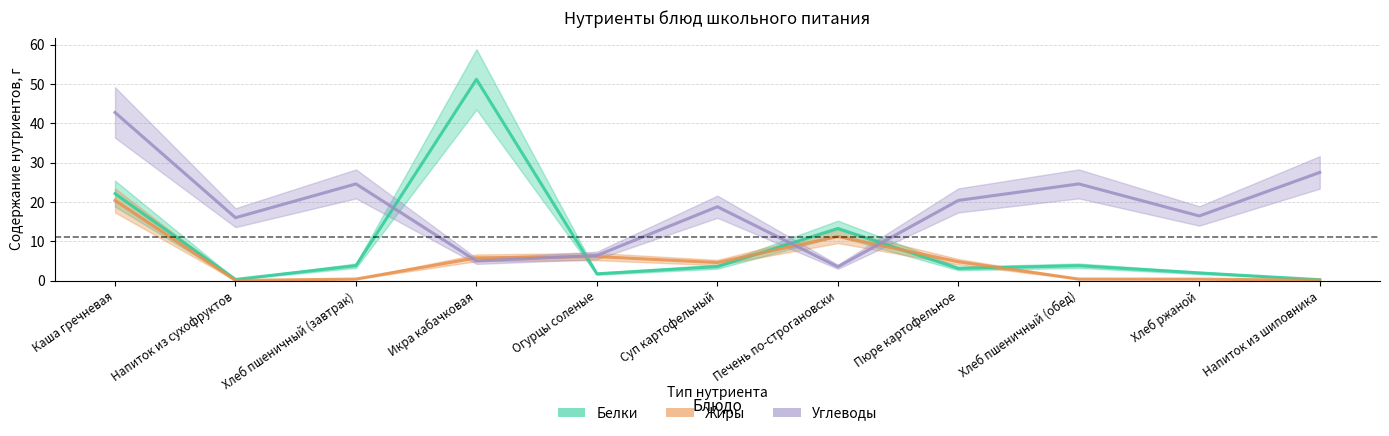

At which label does Углеводы reach its minimum?

Печень по-строгановски